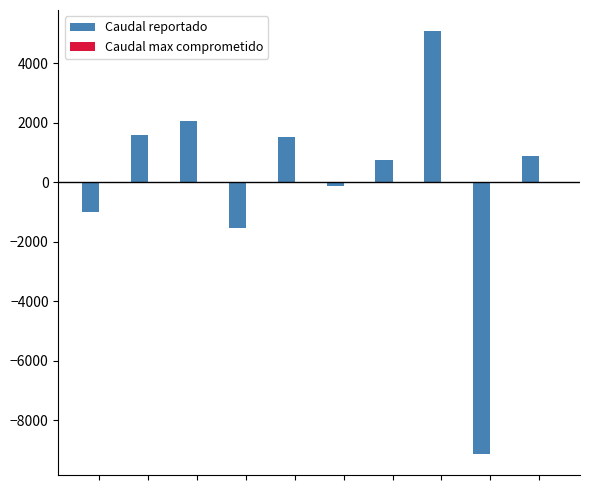

What is the difference between the maximum and minimum values?

14217.0